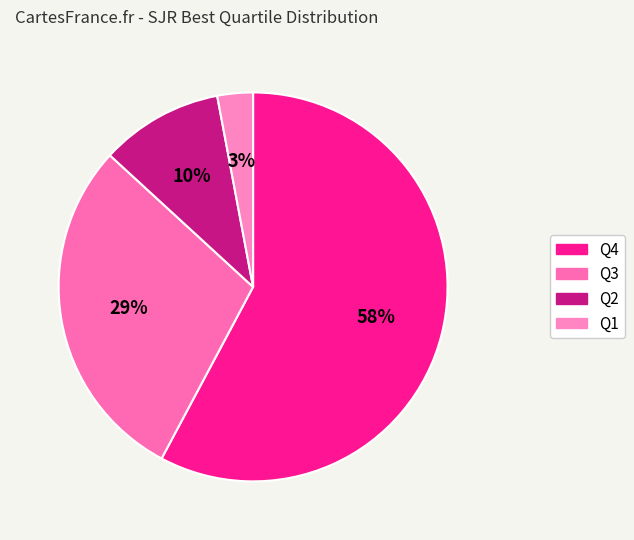

Is Q3 the majority of the pie?

No